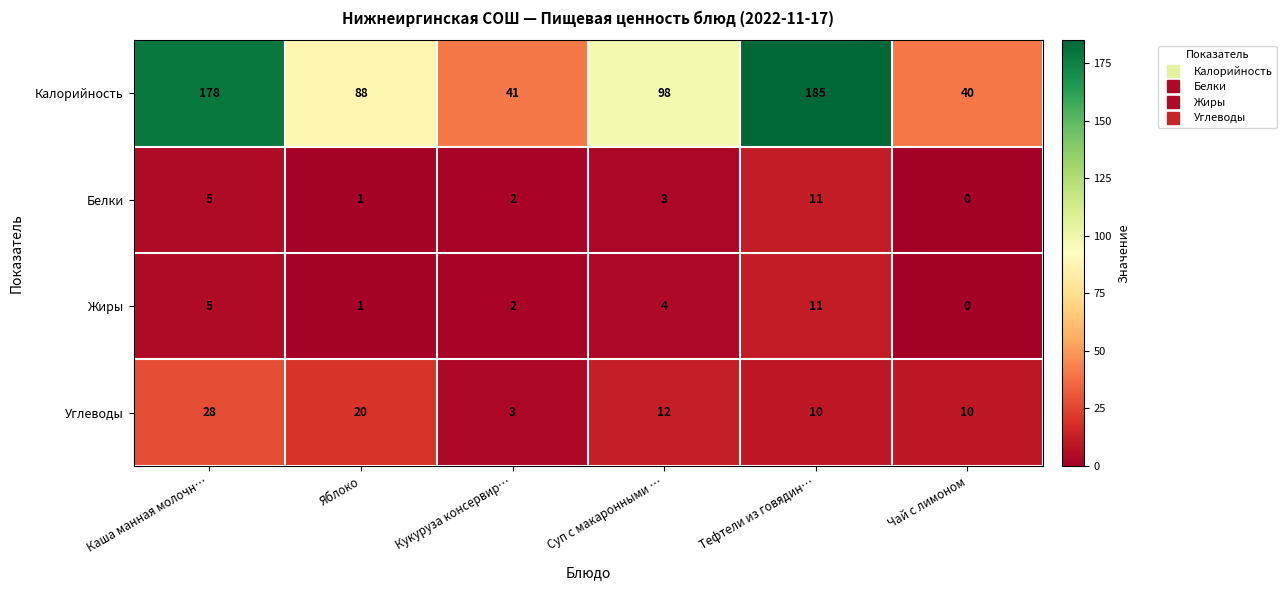

Which label corresponds to the largest value in the chart?

Тефтели из говядин…